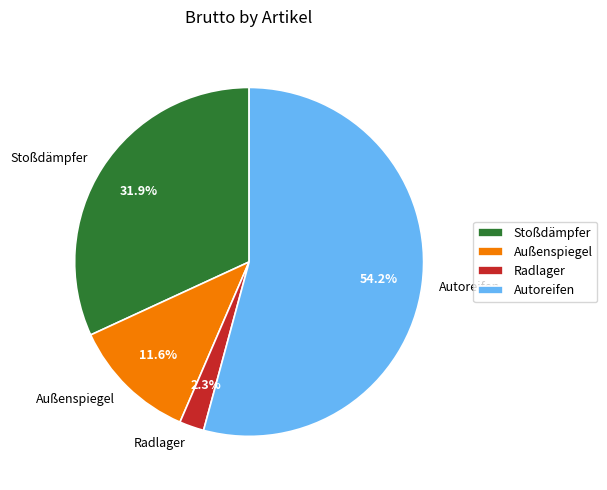

To the nearest percent, what is the difference between the Radlager and Stoßdämpfer slice percentages?

30%